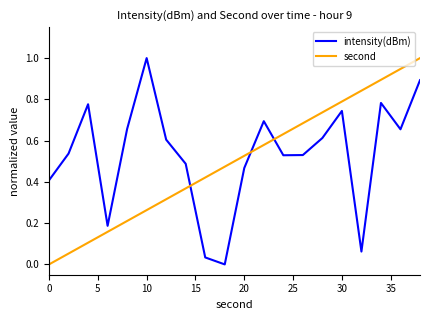

After their last crossing, which series has the higher values: second or intensity(dBm)?

second